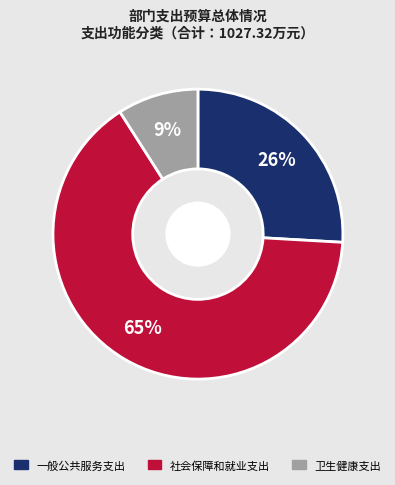

Does any single category account for the majority?

Yes